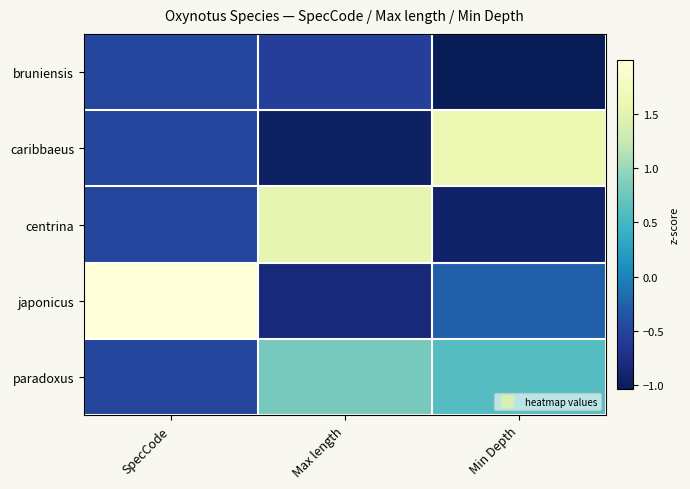

At which category is the sum across all series the highest?

Max length